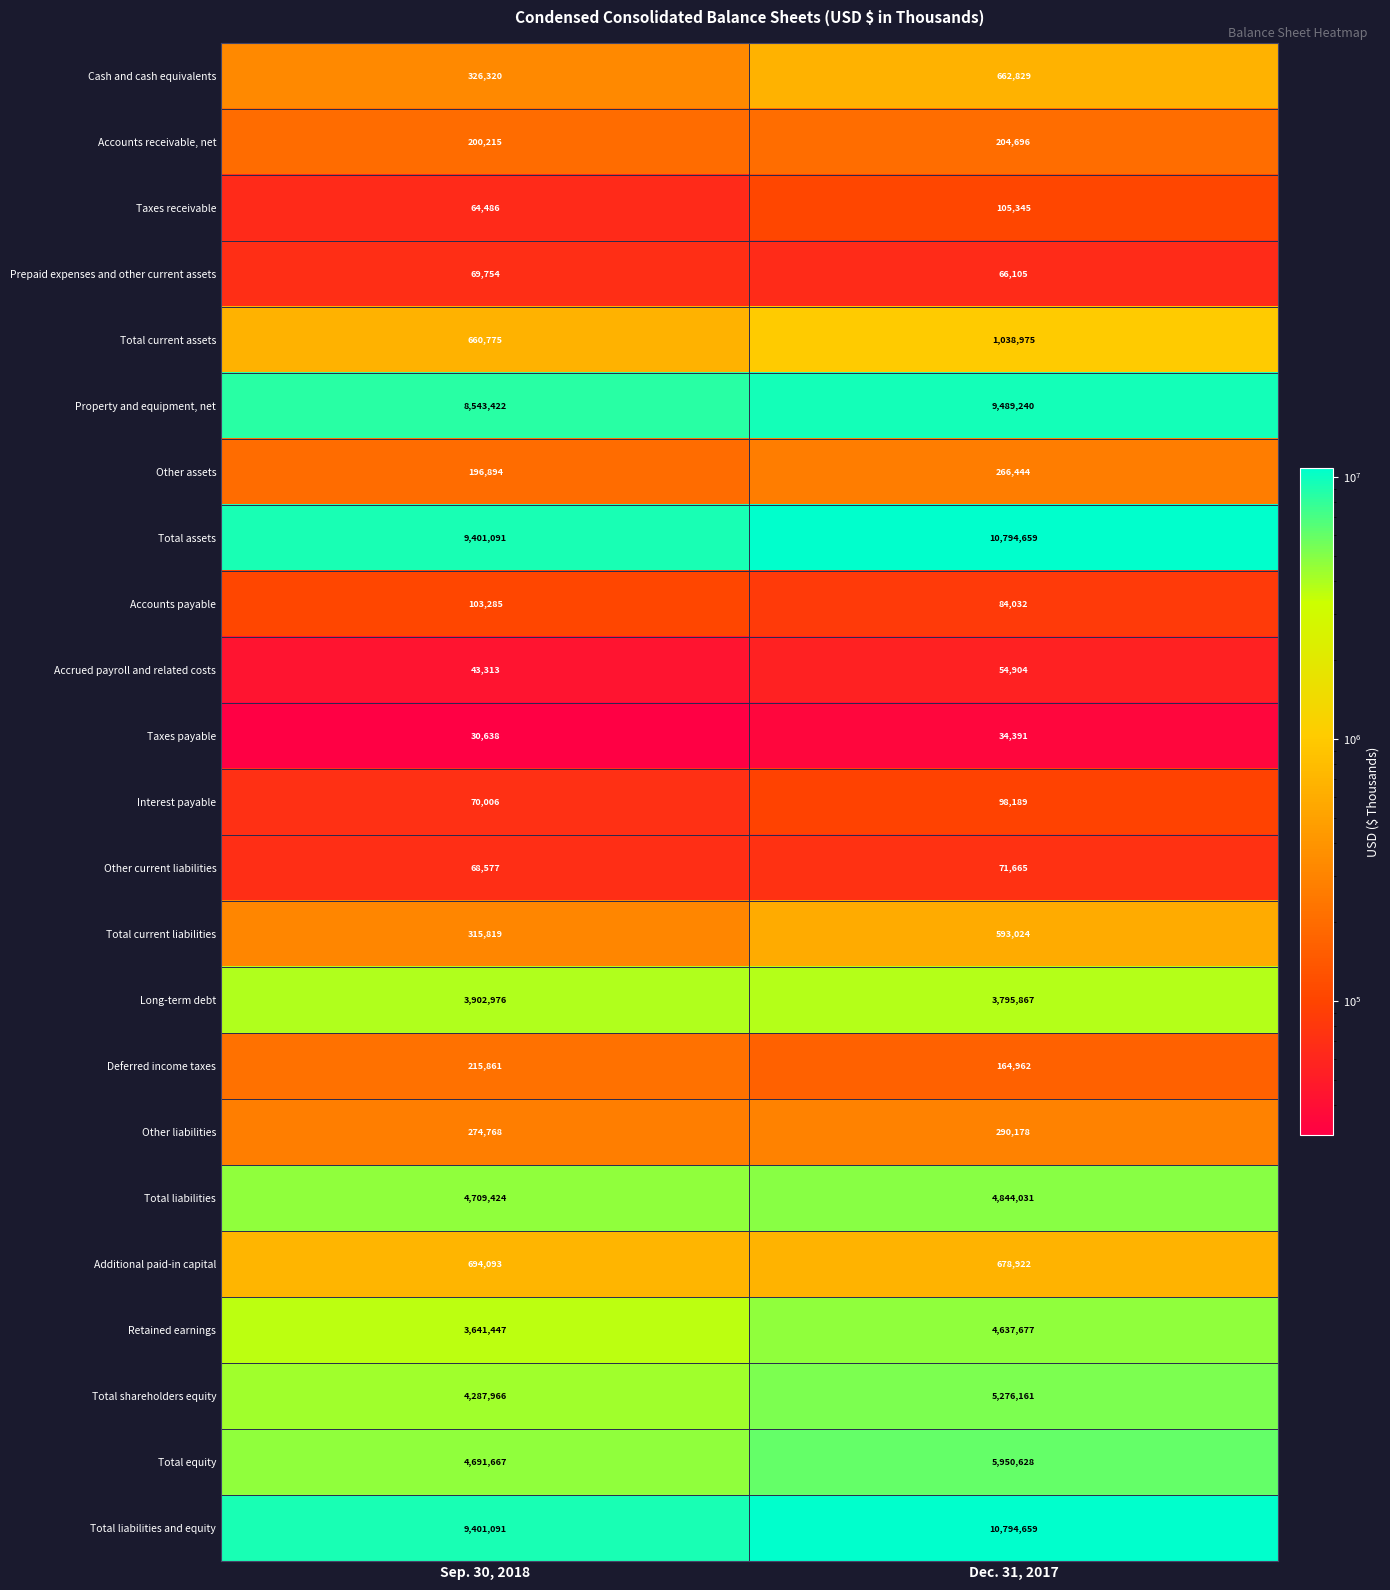

What is the spread (max minus min) of values at Sep. 30, 2018?

9370453